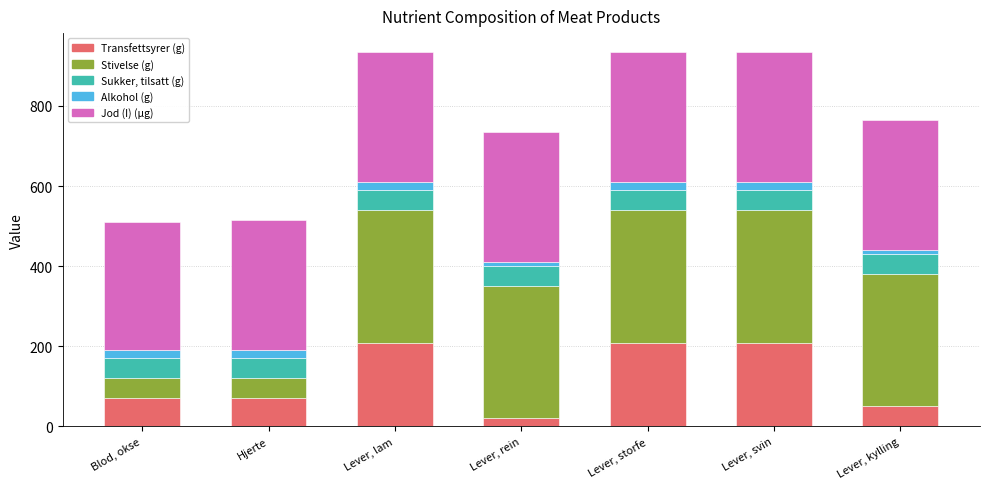

What is the total value across all series at Lever, lam?

935